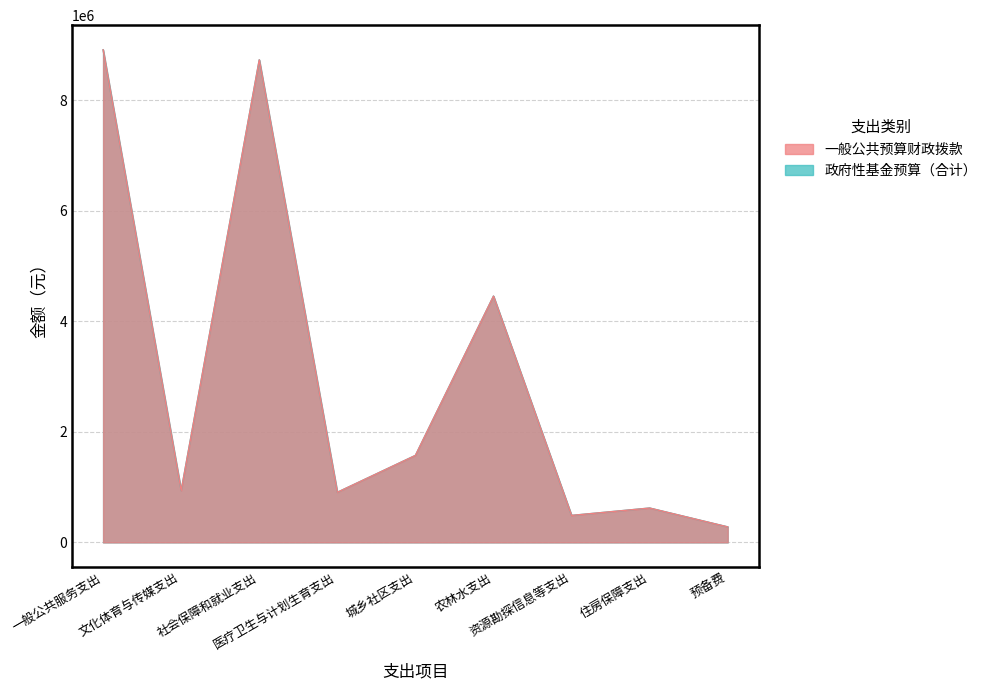

What is the maximum value for 一般公共预算财政拨款?

8909920.9